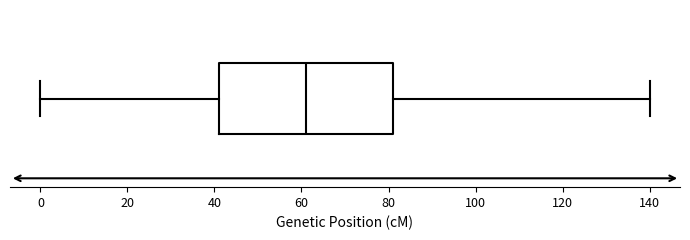

Where is the left edge of the box on the x-axis? The values are not printed on the chart, so give them approximately, as read against the axis.

42